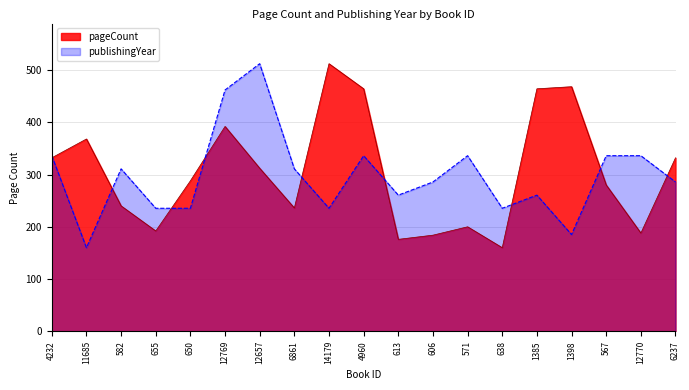

Count the number of categories in the chart.

19